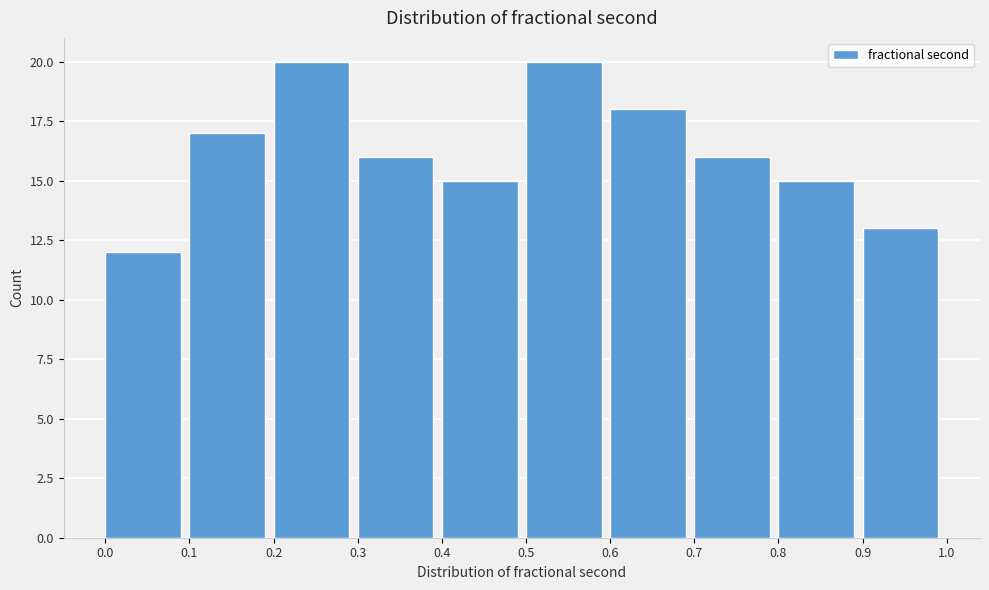

Reading left to right, transcribe this chart: for each bar, give the range it covers on the x-axis and its height. The values are not printed on the chart, so give them approximately, as read against the axis.

0.0 to 0.1: 12
0.1 to 0.2: 17
0.2 to 0.3: 20
0.3 to 0.4: 16
0.4 to 0.5: 15
0.5 to 0.6: 20
0.6 to 0.7: 18
0.7 to 0.8: 16
0.8 to 0.9: 15
0.9 to 1.0: 13